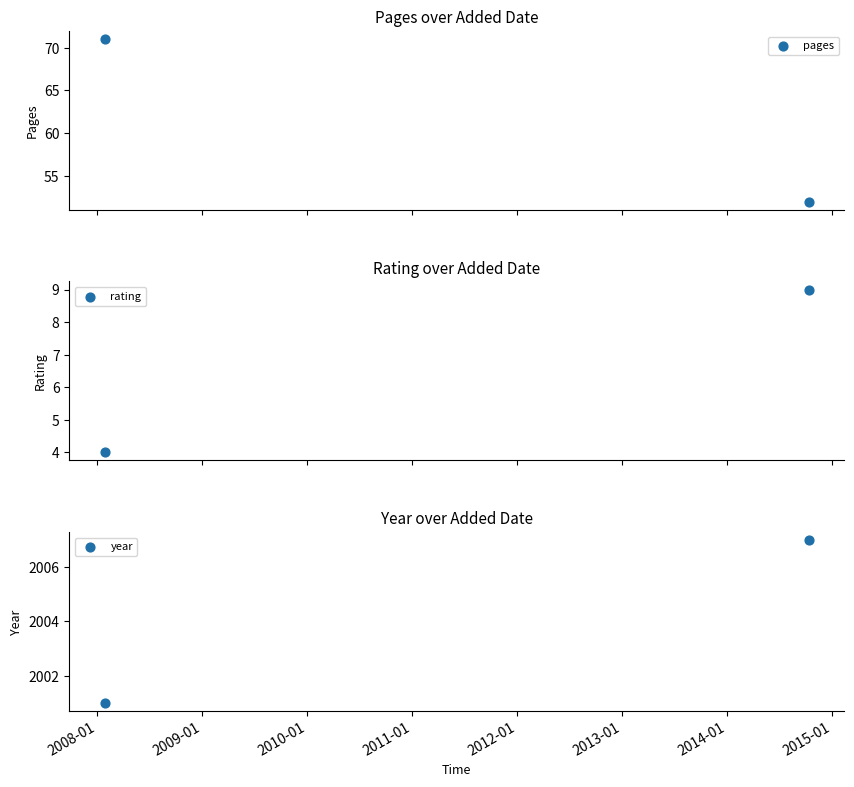

Is the value of year at 2008-01 greater than the value of rating at 2008-01?

Yes